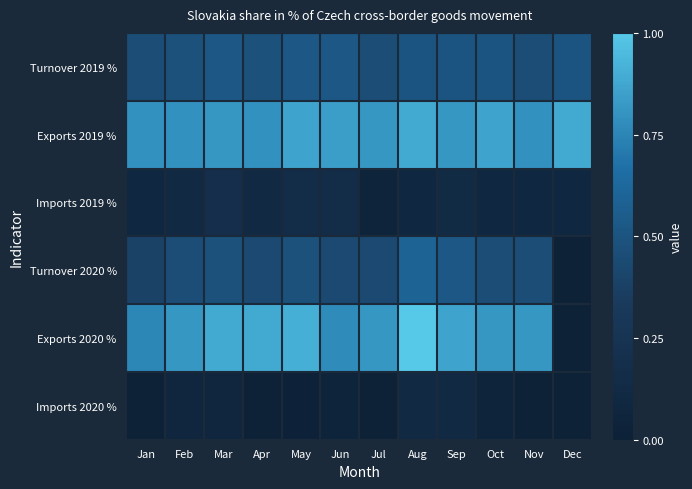

What is the difference between the second highest and minimum values in the Turnover 2019 % series?

0.1